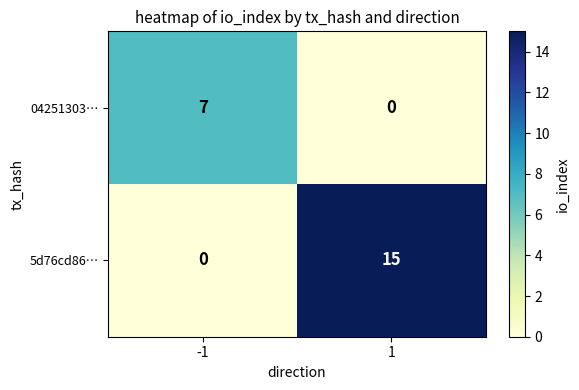

List the series in order of their overall mean, highest first.

5d76cd86…, 04251303…